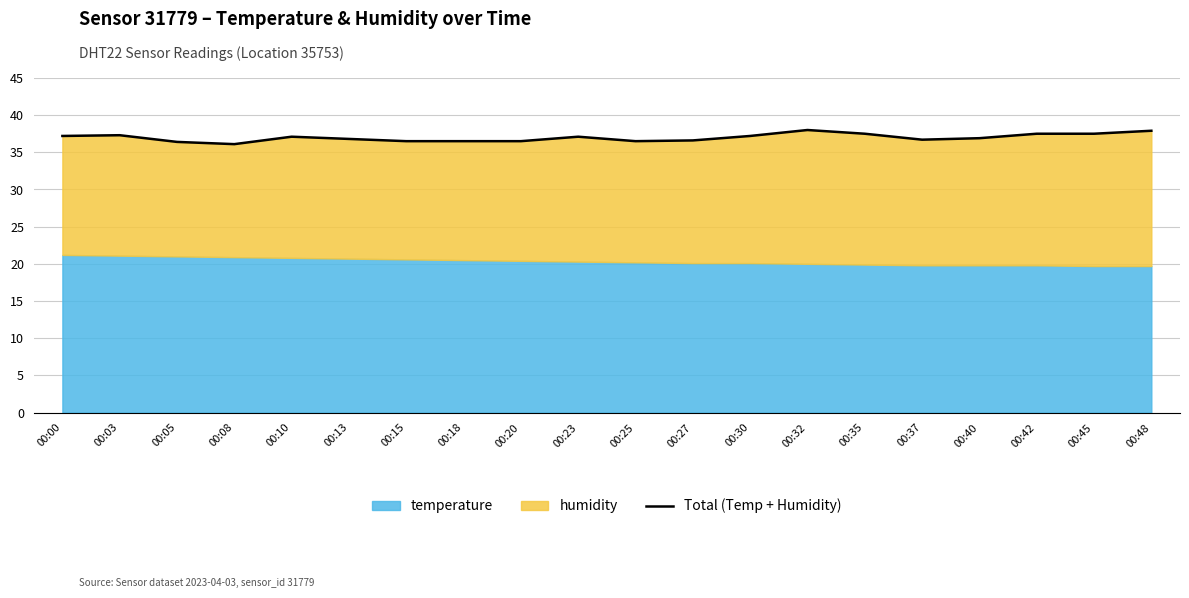

True or false: the data shows 10.5 at 00:23.

False